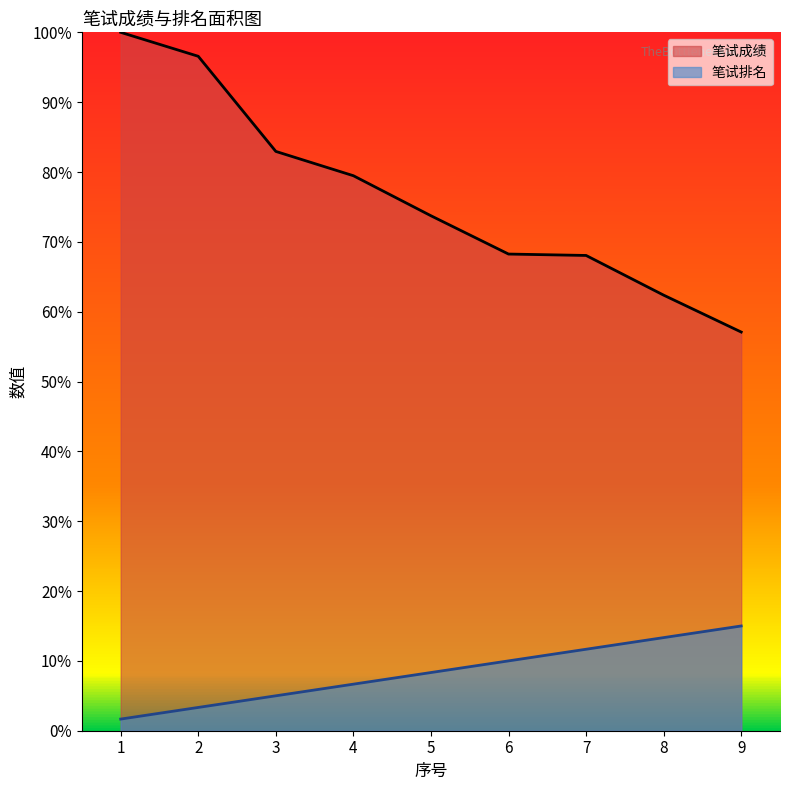

The 笔试成绩 series shows 23.7 at 3. True or false?

False